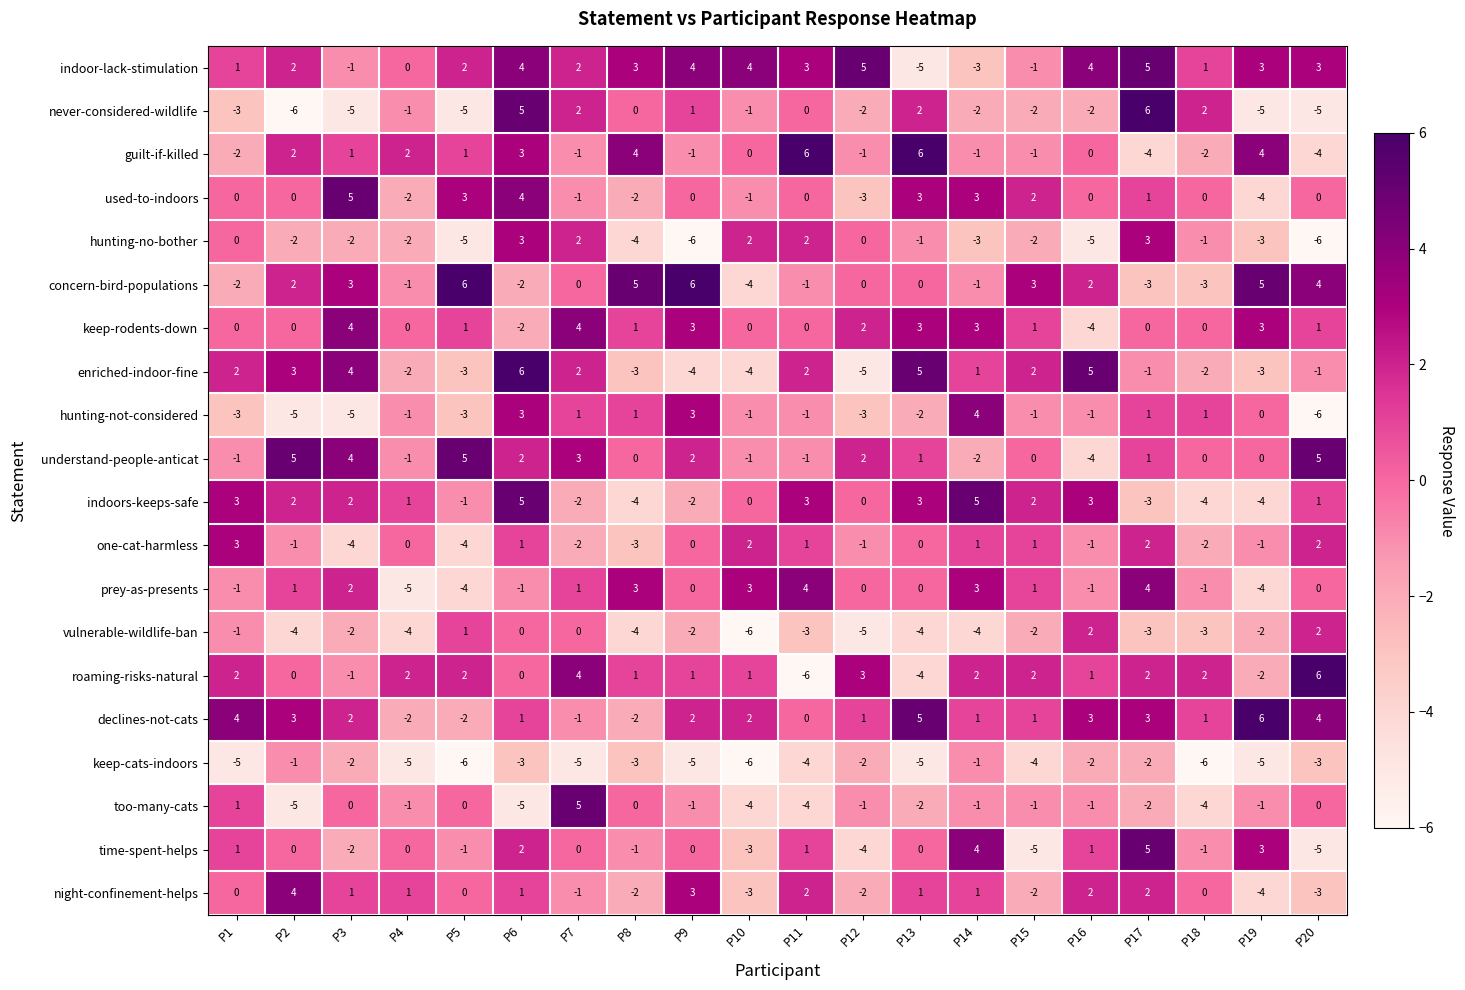

What is the difference between the maximum and second lowest values in the hunting-no-bother series?

9